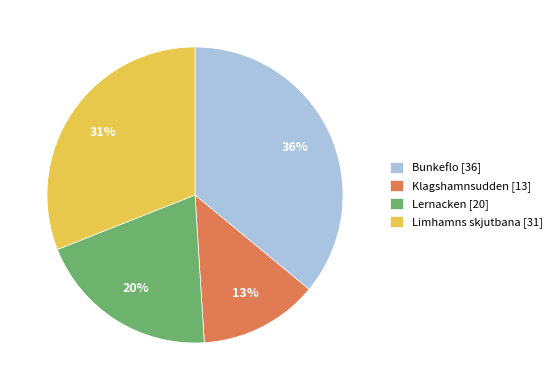

Does any single category account for the majority?

No